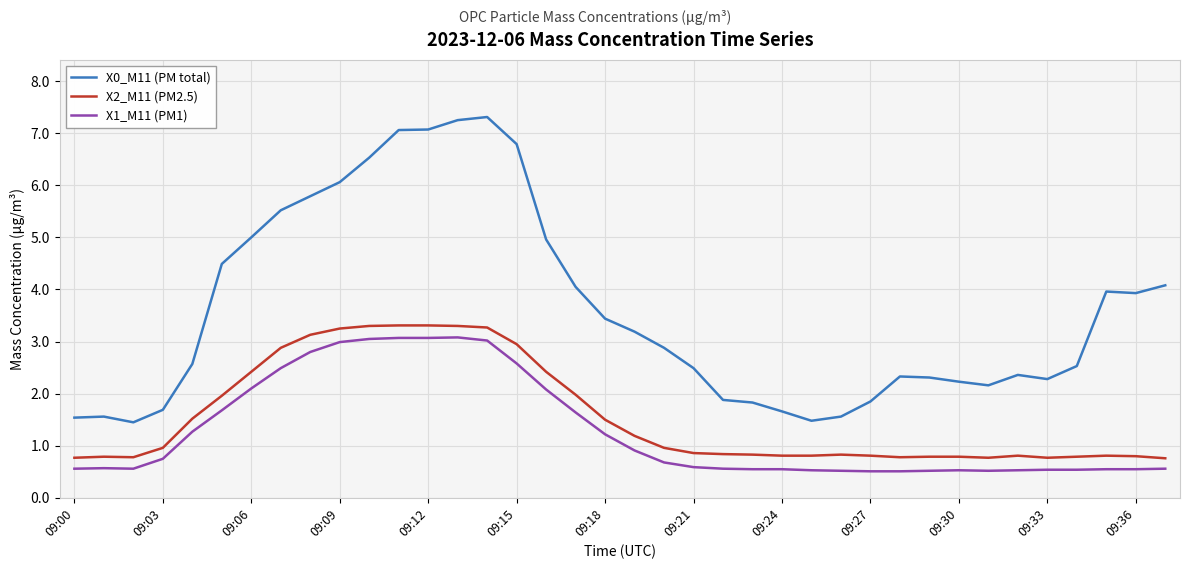

Which series has the widest spread of values?

X0_M11 (PM total)